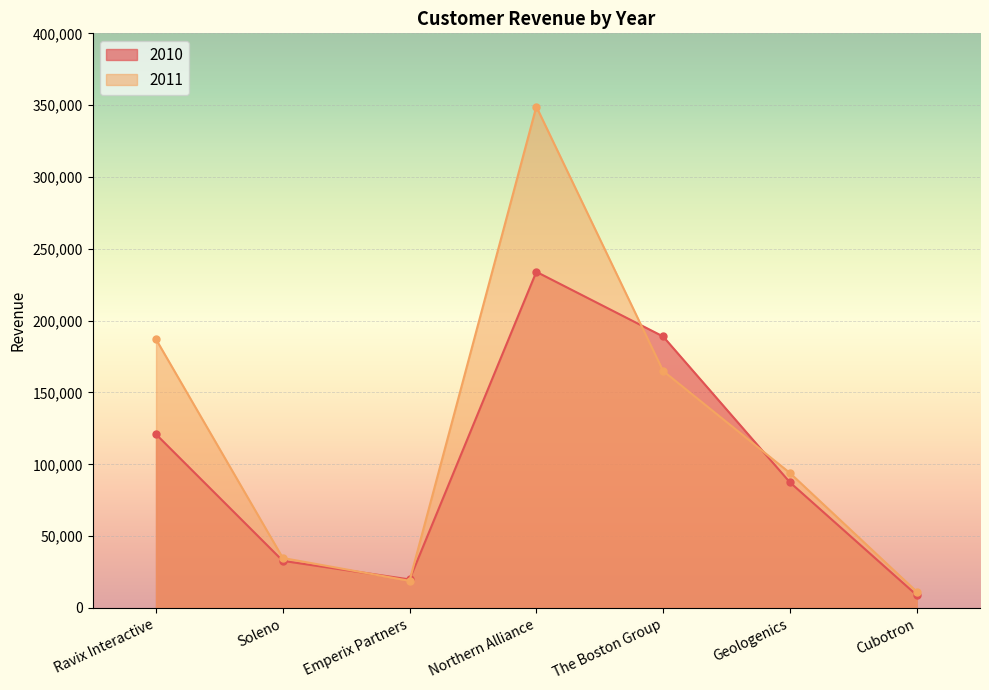

Which series changed the most between Northern Alliance and Geologenics?

2011